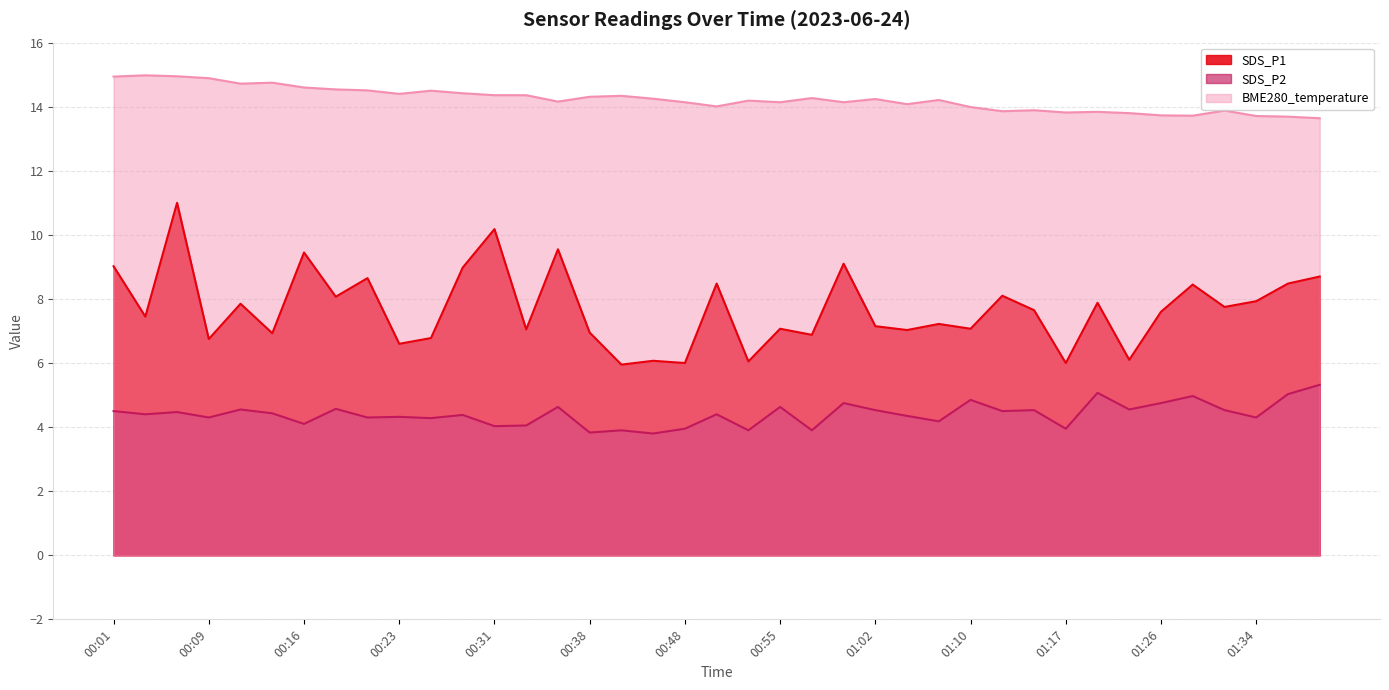

Which series has the largest range (max minus min)?

SDS_P1